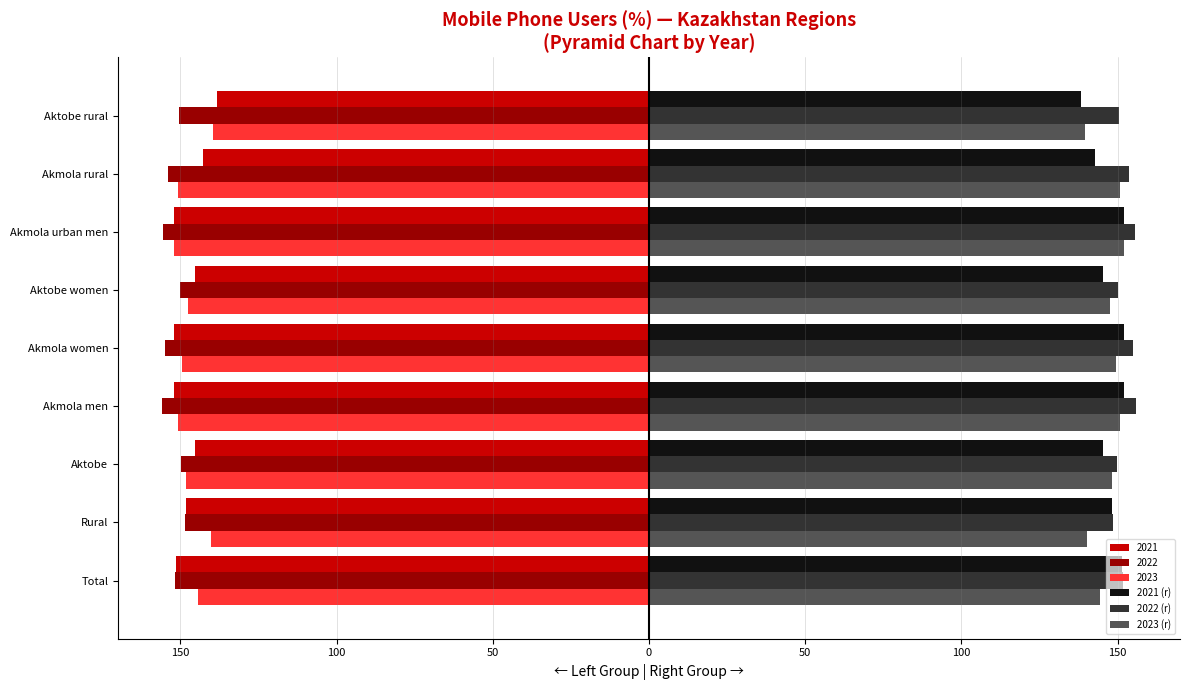

What is the average value of the 2022 (r) series?

152.3